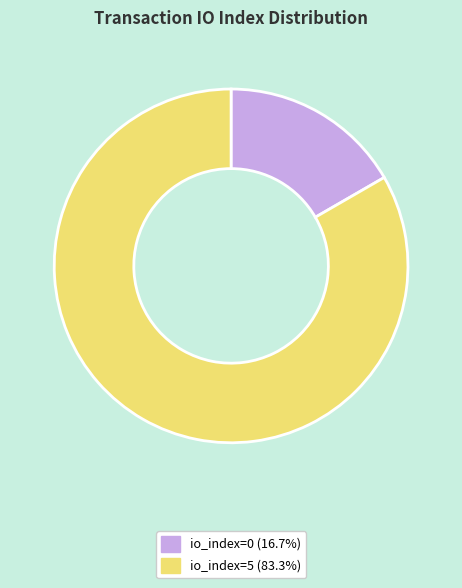

How many segments does this pie chart have?

2